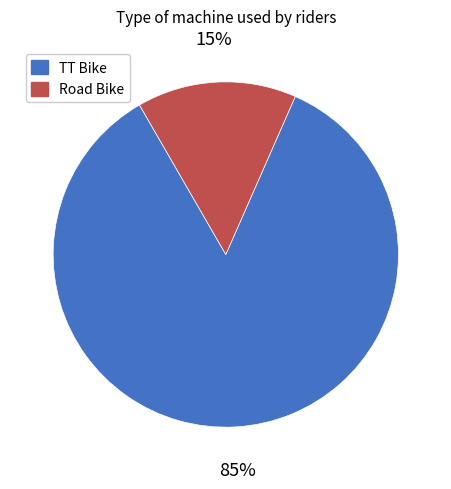

Rank the categories by value from highest to lowest.

TT Bike, Road Bike